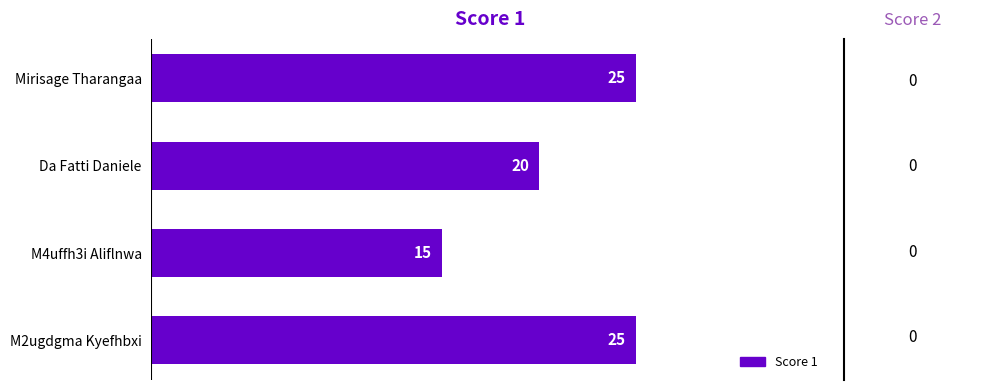

Approximately how many times larger is the value at Da Fatti Daniele compared to Mirisage Tharangaa?

0.8